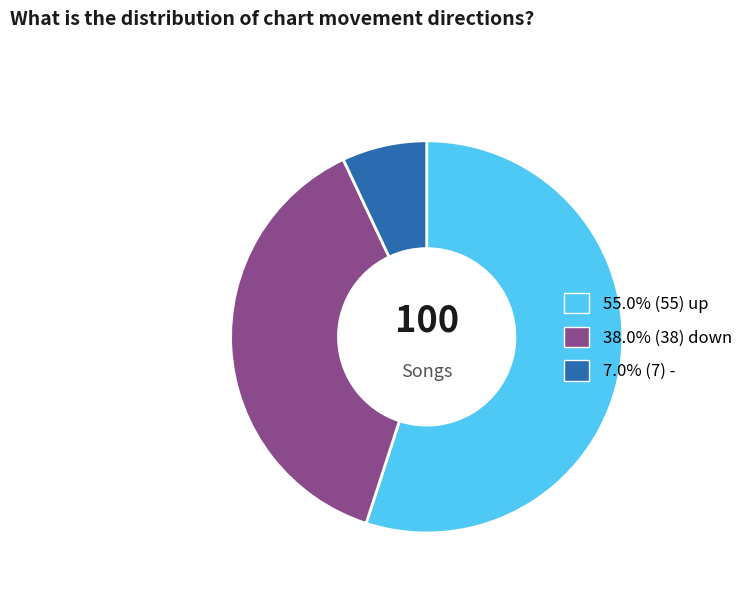

Is there a majority slice in this chart?

Yes